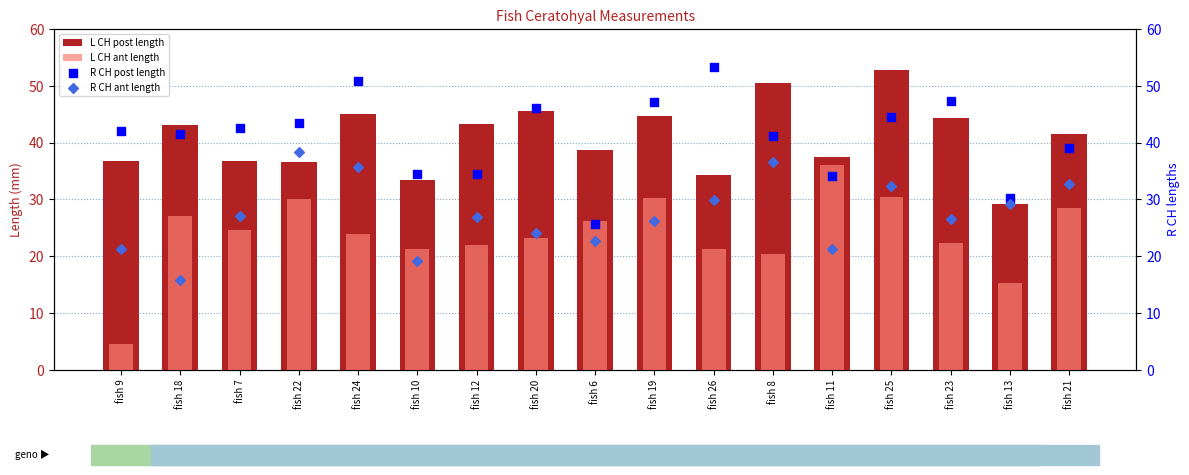

Which series contains the lowest Y value?

L CH ant length